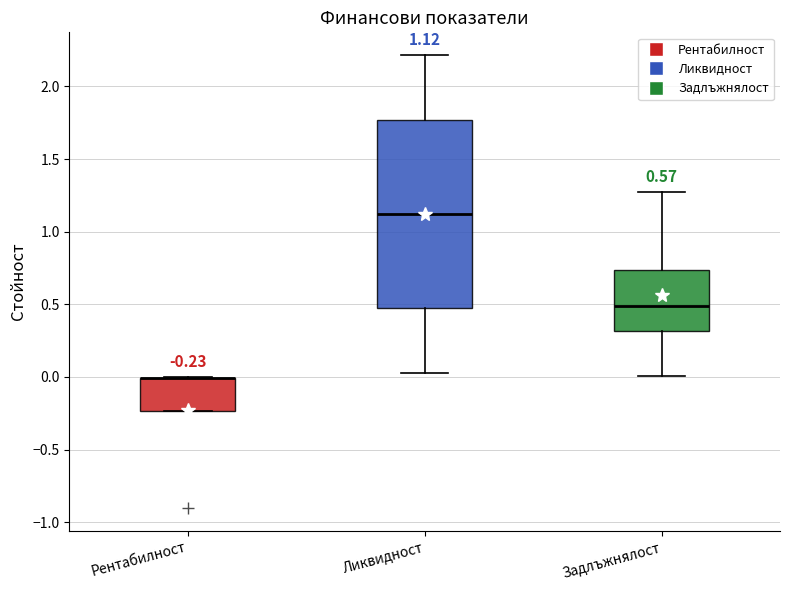

Comparing the boxes themselves (not the whiskers), which one is the tallest?

Ликвидност